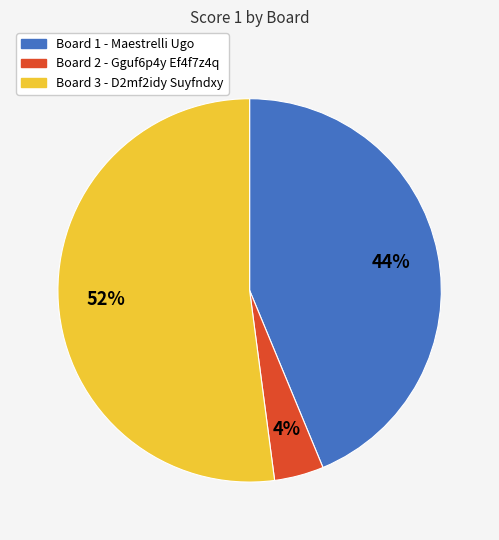

Is it true that Board 1 - Maestrelli Ugo is 44% of the pie?

True